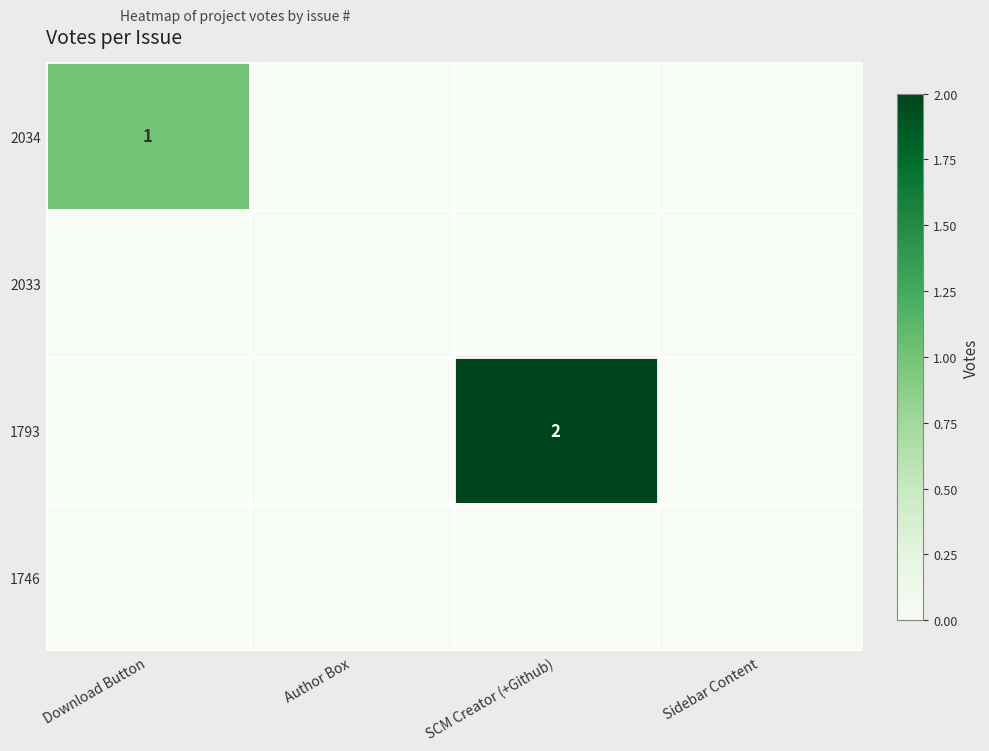

How many series are shown in this chart?

4